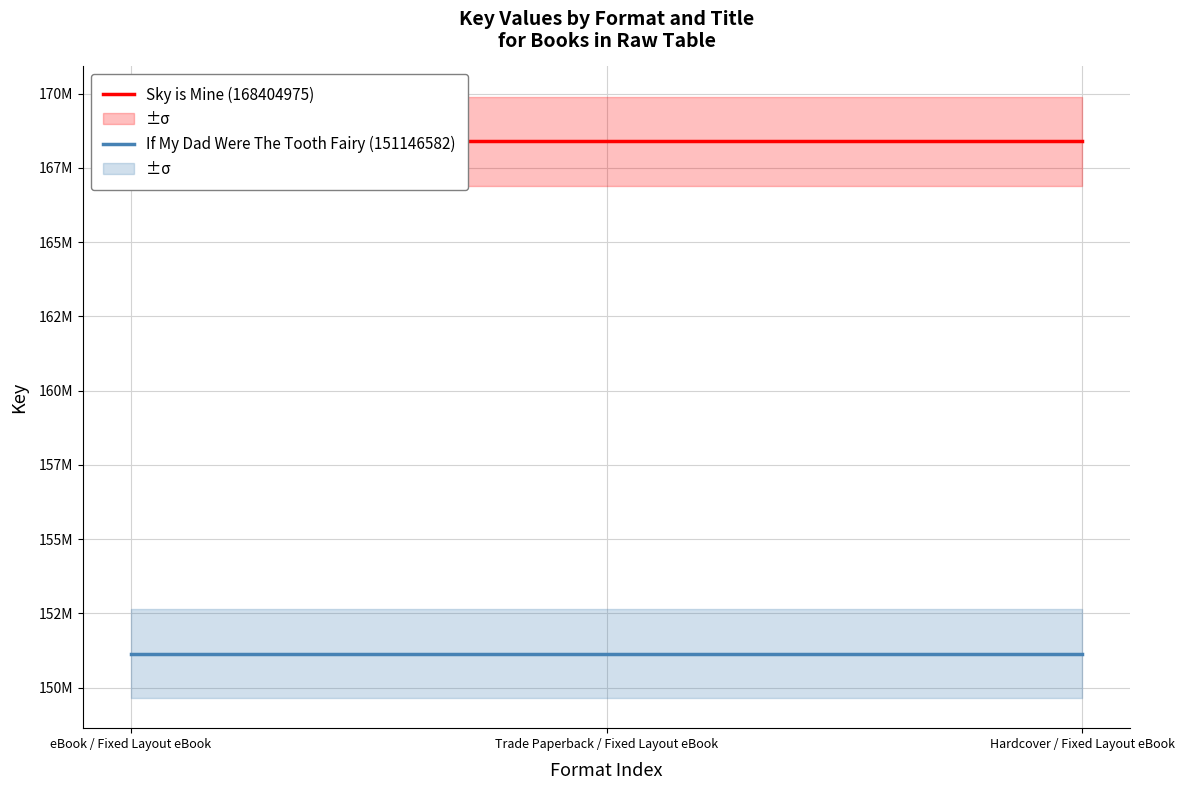

Is the value of Sky is Mine (168404975) at Trade Paperback / Fixed Layout eBook greater than the value of If My Dad Were The Tooth Fairy (151146582) at eBook / Fixed Layout eBook?

Yes